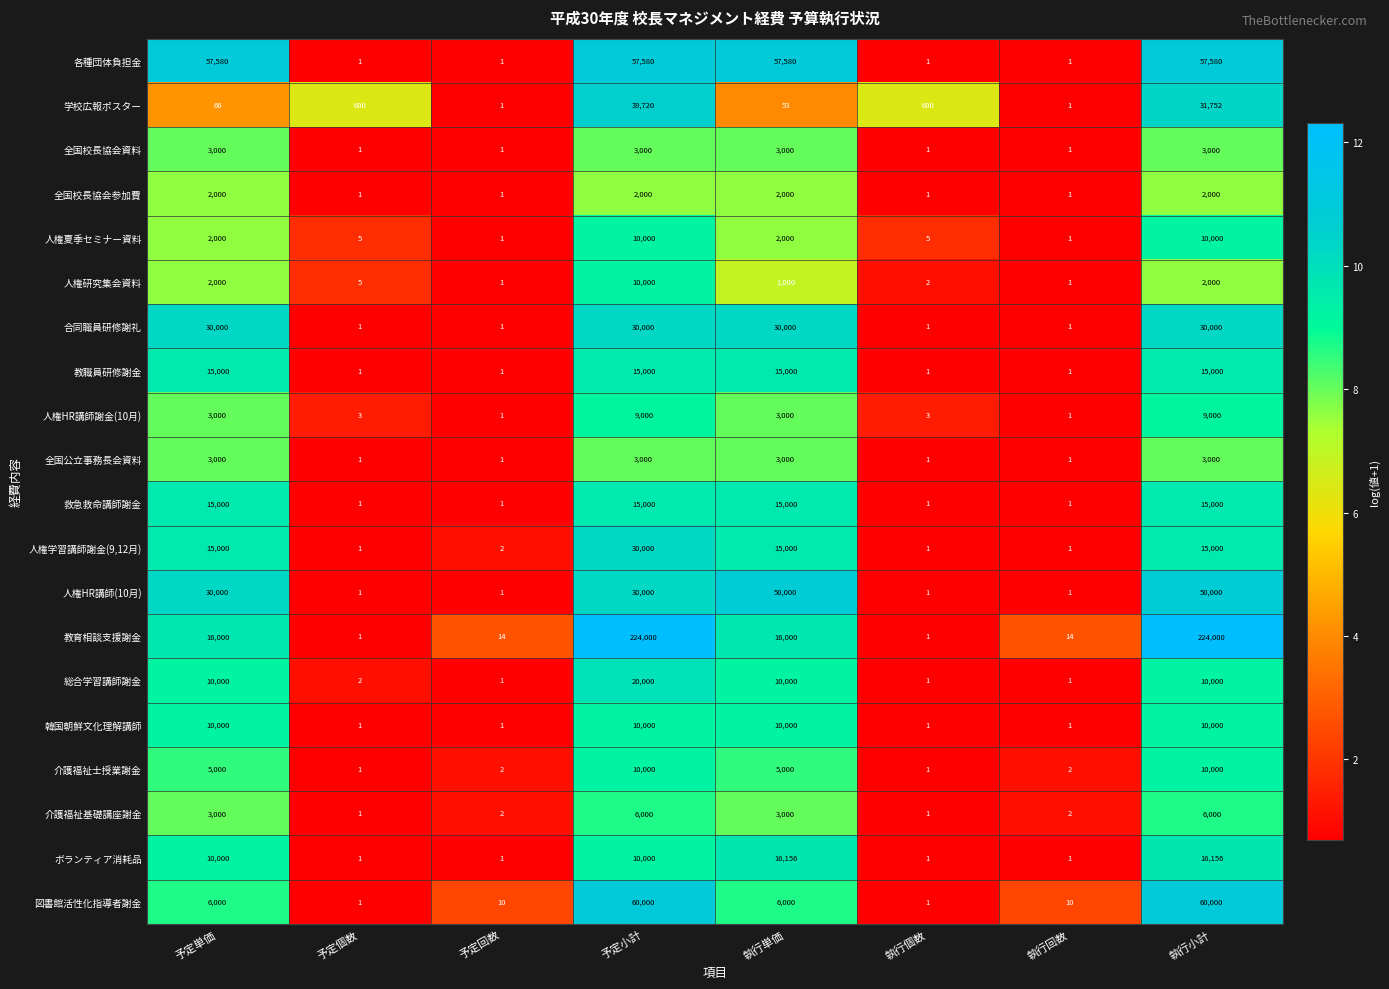

What is the sum of all 総合学習講師謝金 values?

50005